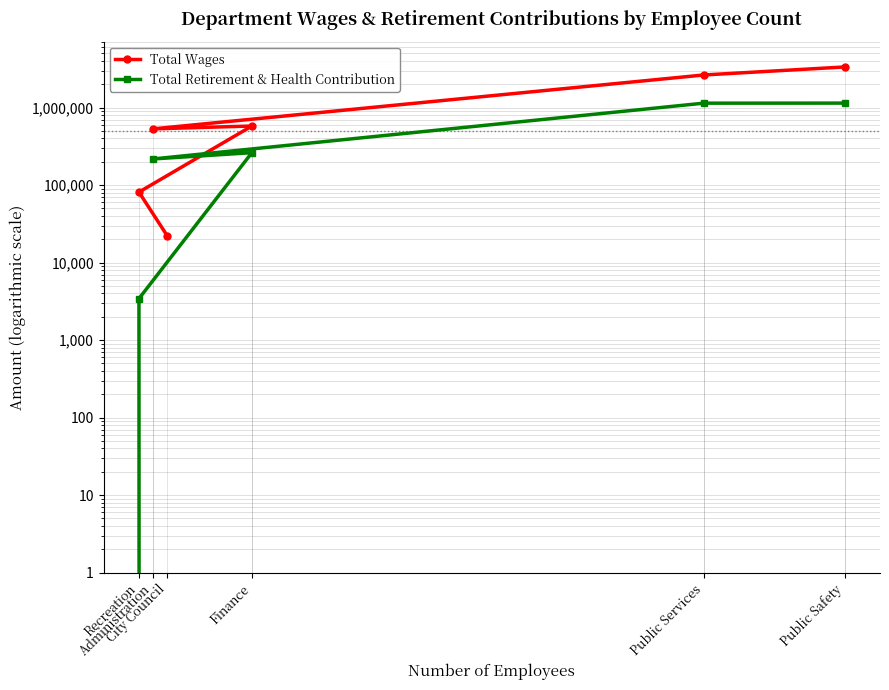

At which category is the sum across all series the highest?

Public Safety